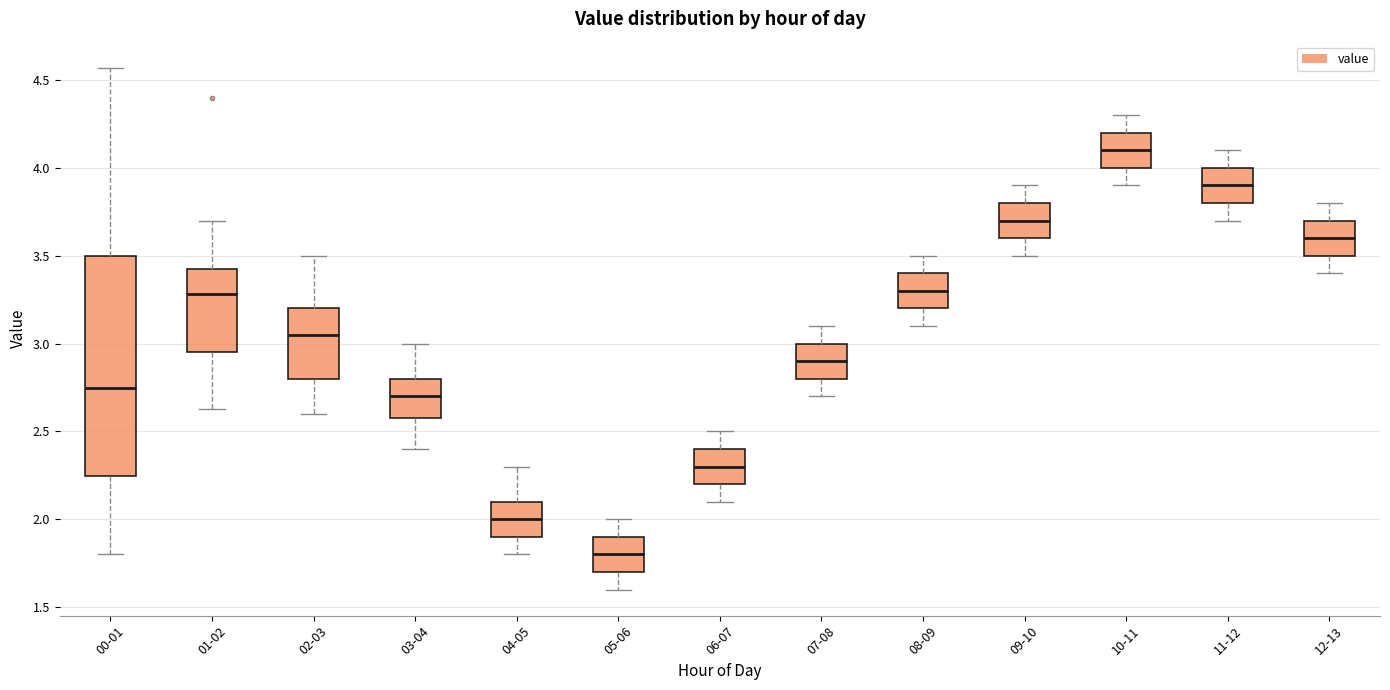

Where is the upper edge of the box for 11-12 on the y-axis? The values are not printed on the chart, so give them approximately, as read against the axis.

4.00